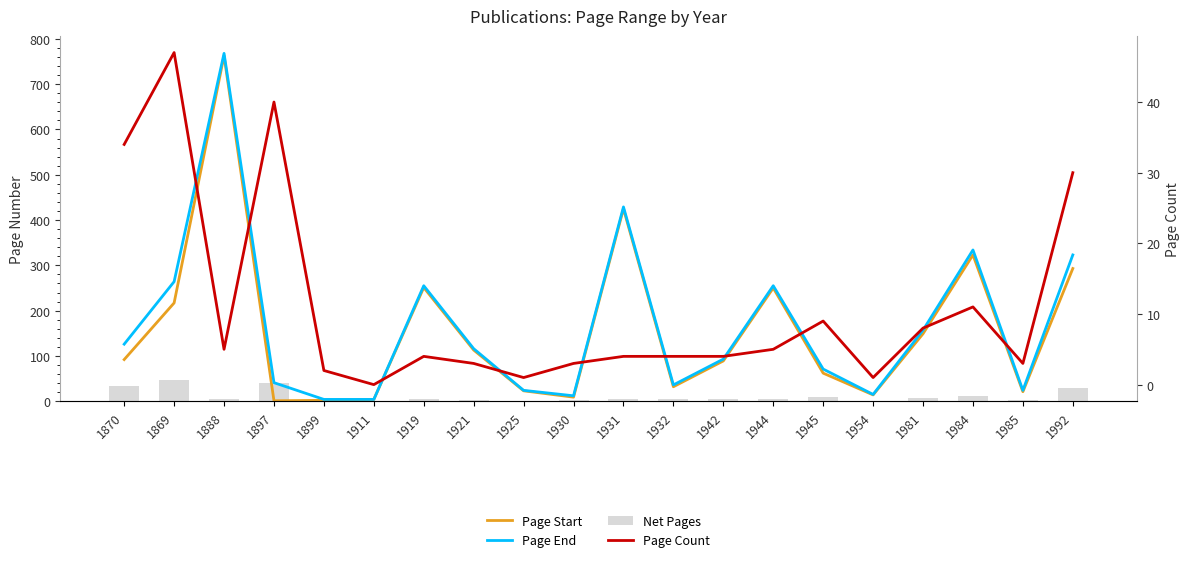

What is the spread (max minus min) of values at 1932?

32